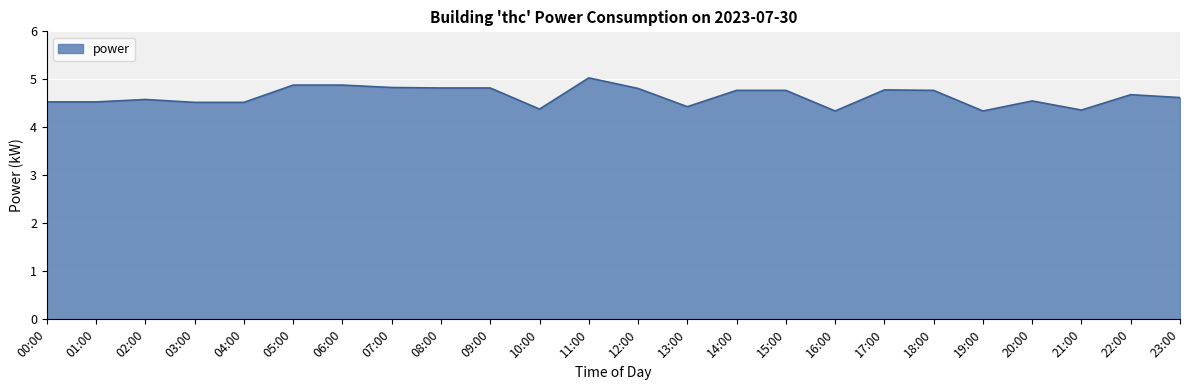

The value at 15:00 is 4.8. True or false?

True